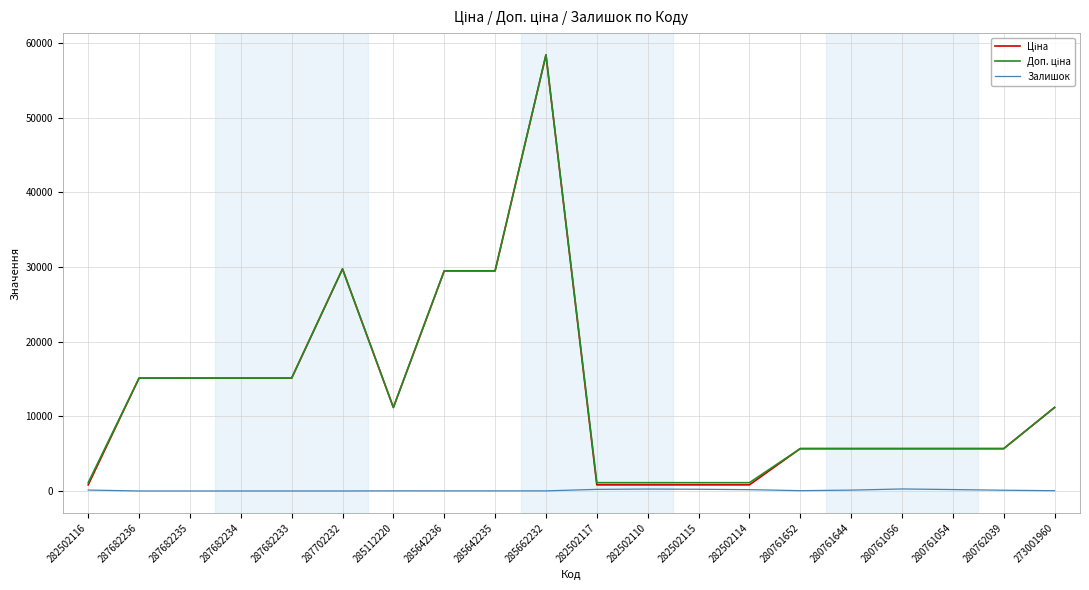

At which category does the chart reach its peak across all series?

285662232